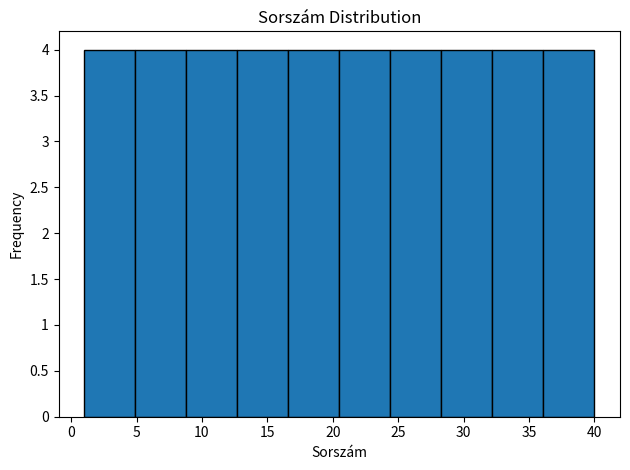

Reading left to right, transcribe this chart: for each bar, give the range it covers on the x-axis and its height. Neither the bar edges nor the heights are printed on the chart, so give them approximately, as read against the axes.

1.0 to 4.9: 4
4.9 to 8.8: 4
8.8 to 12.7: 4
12.7 to 16.6: 4
16.6 to 20.5: 4
20.5 to 24.4: 4
24.4 to 28.3: 4
28.3 to 32.2: 4
32.2 to 36.1: 4
36.1 to 40.0: 4